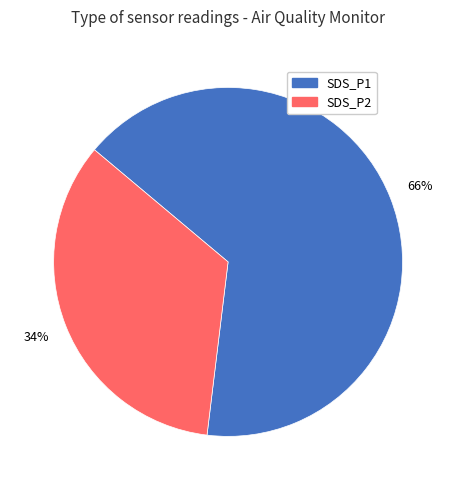

Rank the categories by value from highest to lowest.

SDS_P1, SDS_P2